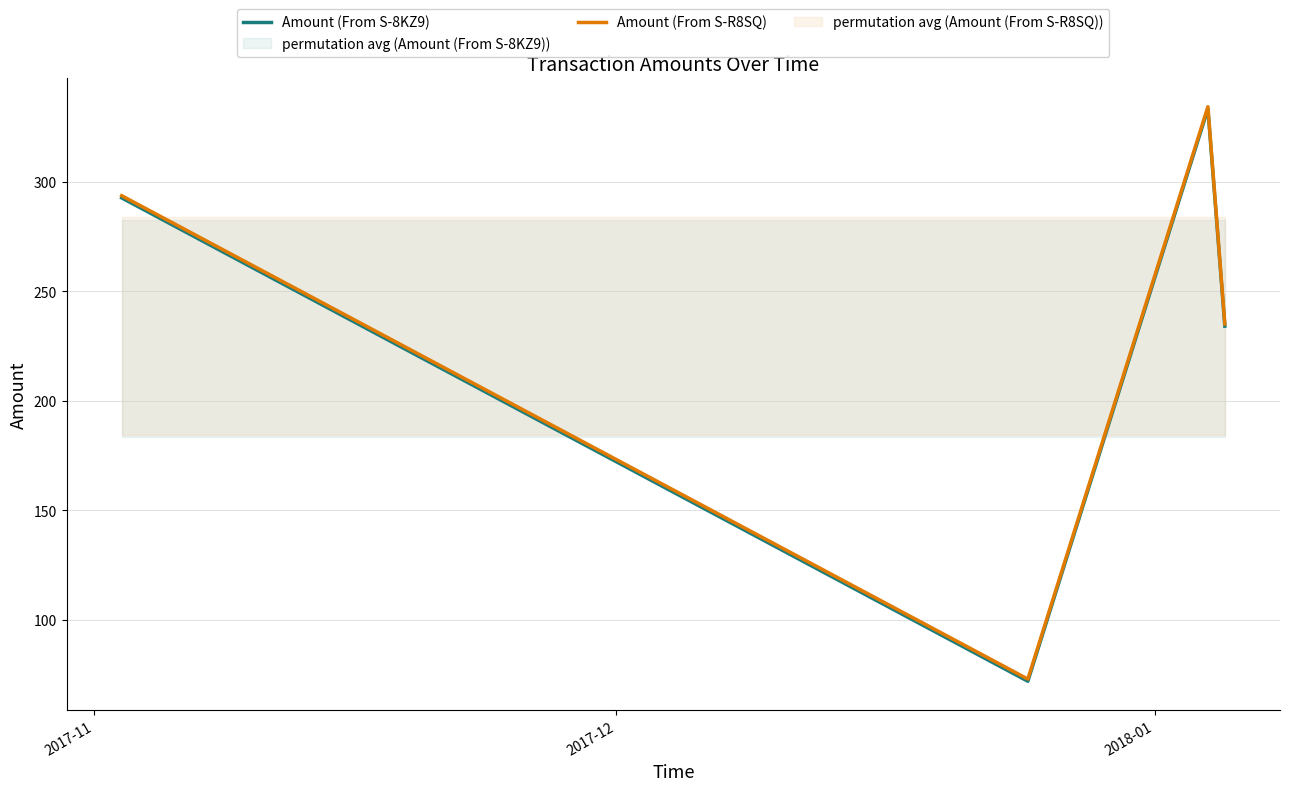

True or false: Amount (From S-8KZ9) and Amount (From S-R8SQ) intersect in this chart.

False